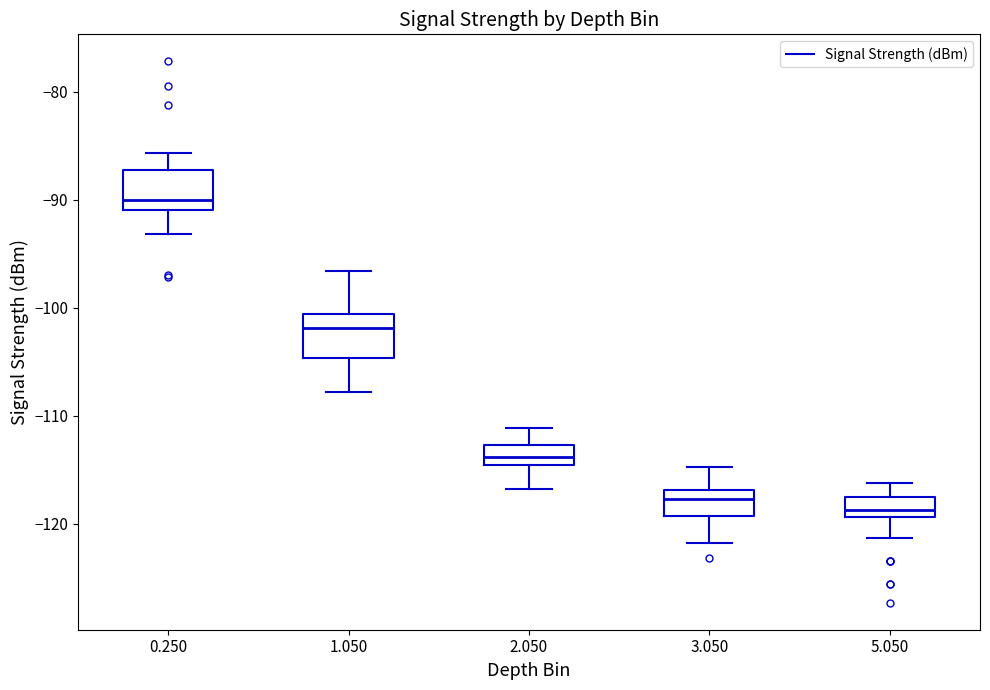

Where is the lower edge of the box at x = 1.050 on the y-axis? The values are not printed on the chart, so give them approximately, as read against the axis.

-105